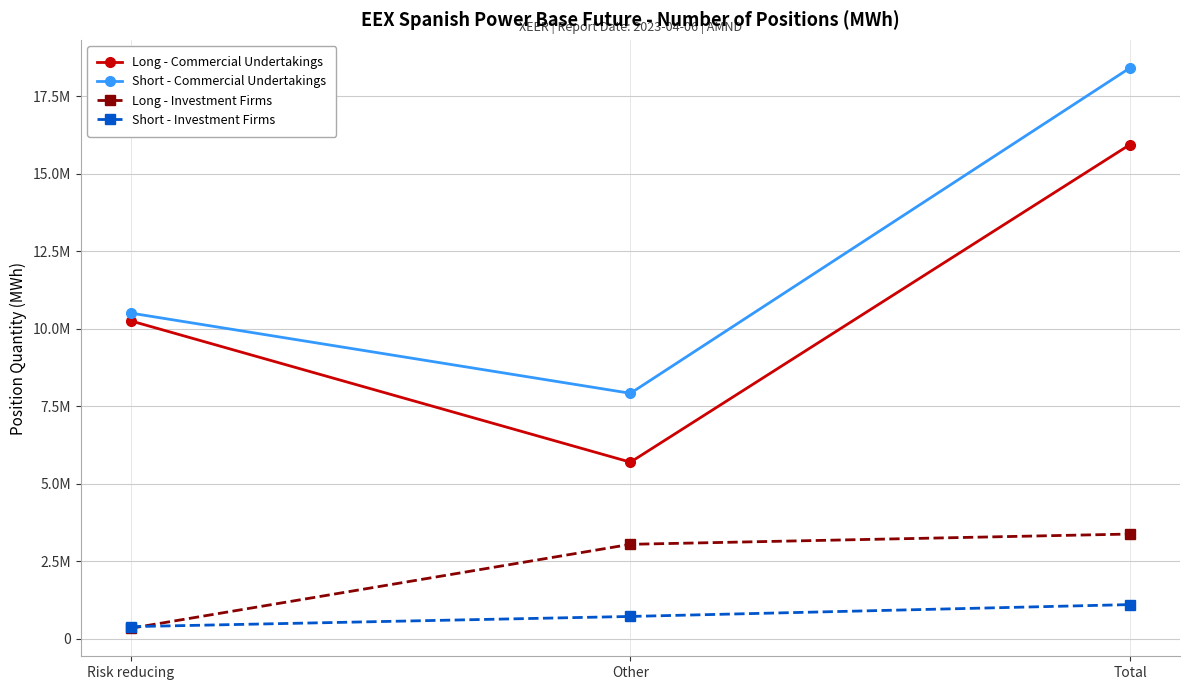

What are all the series names shown in the legend?

Long - Commercial Undertakings, Short - Commercial Undertakings, Long - Investment Firms, Short - Investment Firms